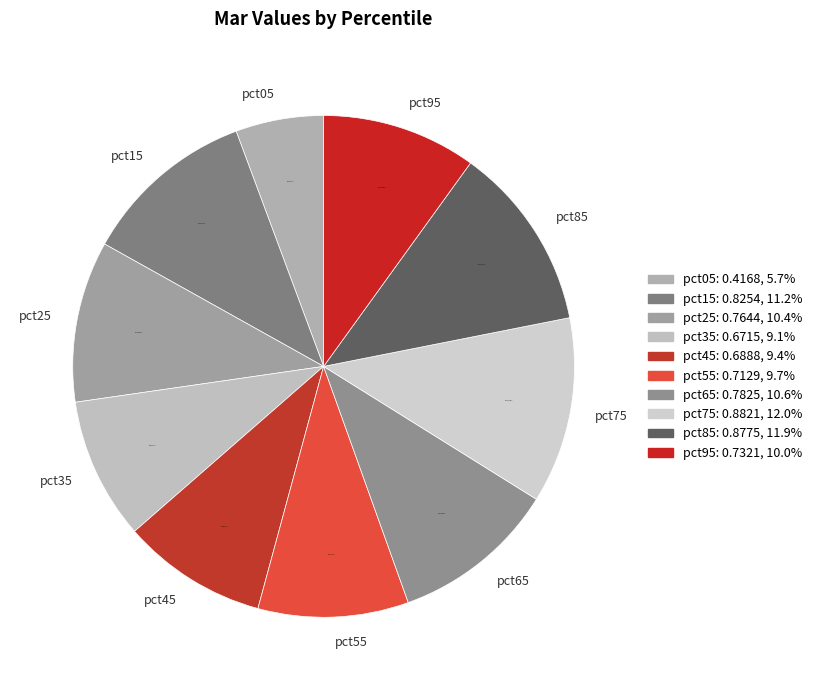

To the nearest percent, what is the difference between the largest and smallest slice percentages?

6%